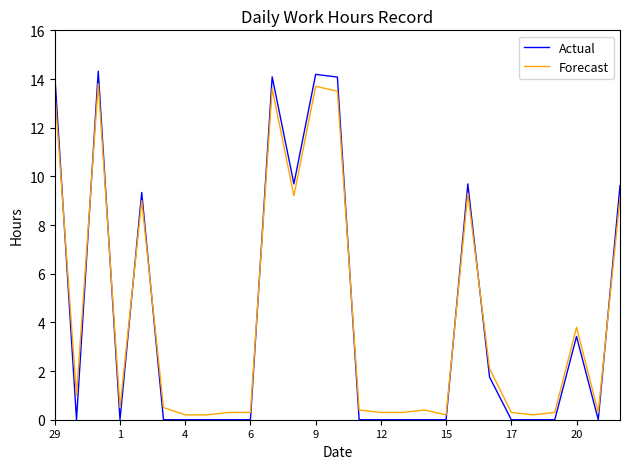

Which series ends up on top after the final intersection of Forecast and Actual?

Actual